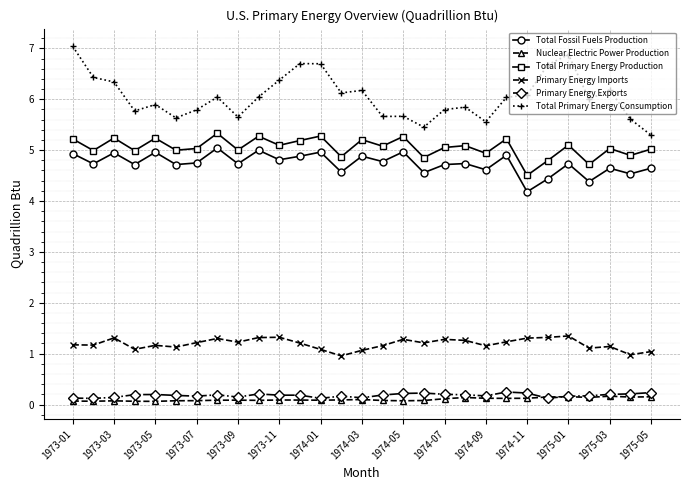

What is the value of the Total Primary Energy Consumption point at the 15th from the left?

6.2